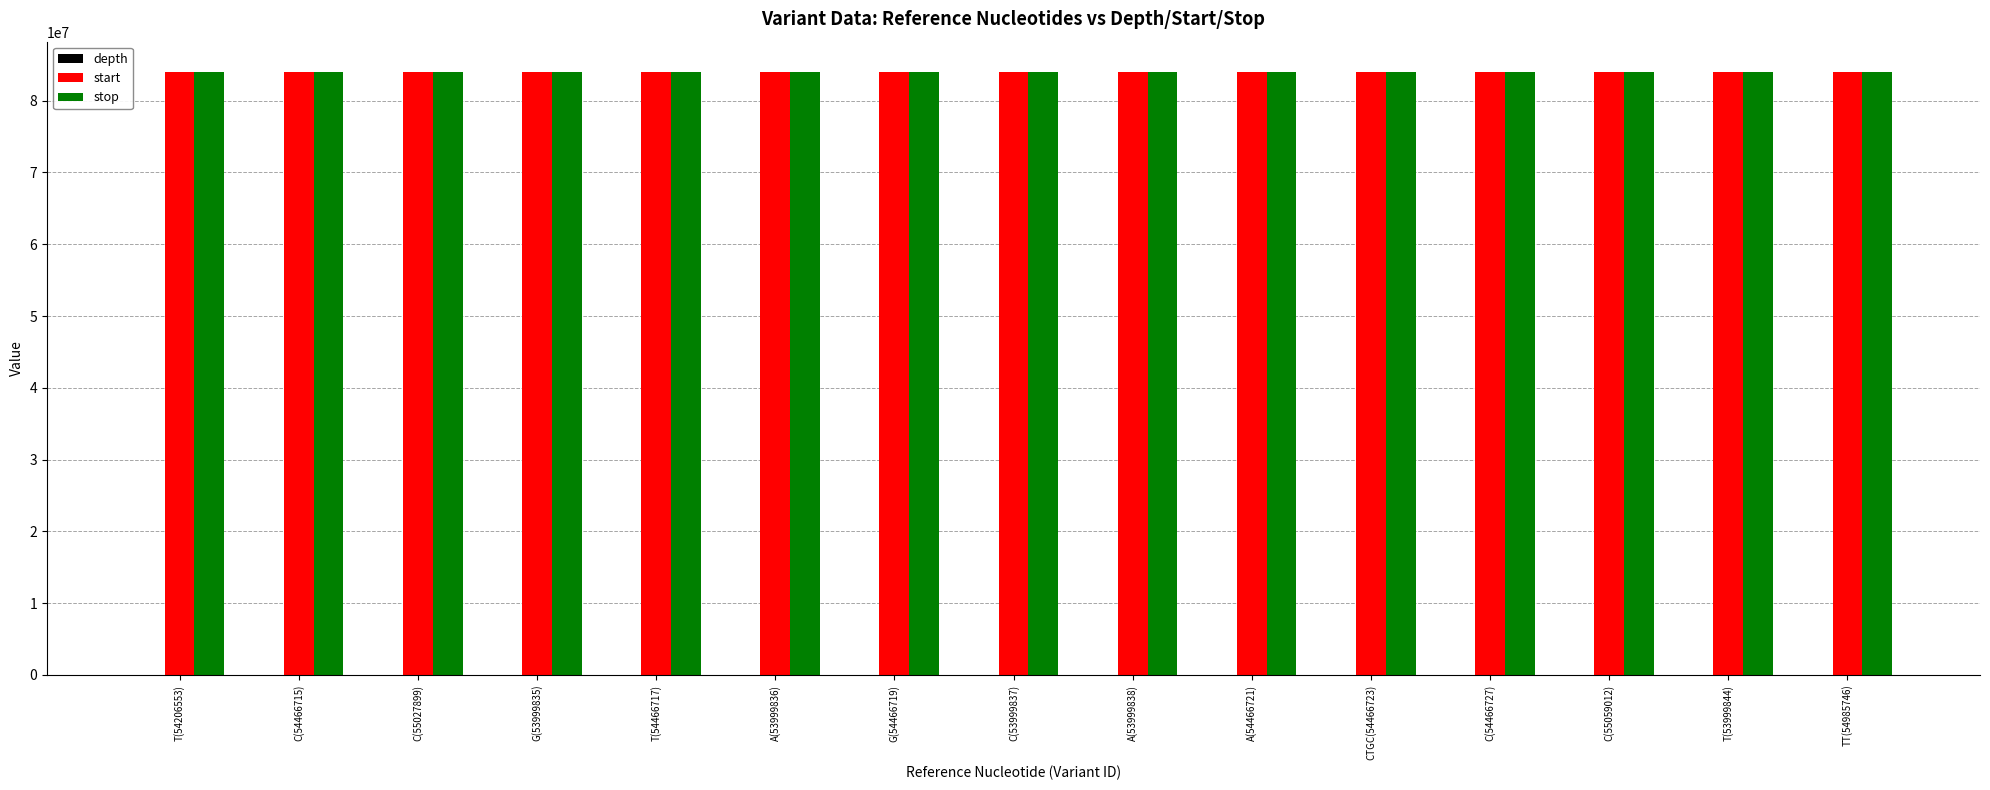

What is the sum of all start values?

1260288921